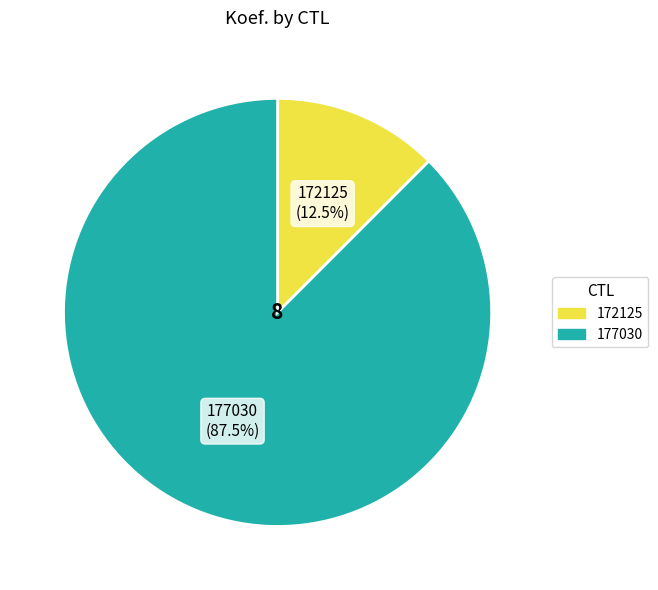

Rank the categories by value from highest to lowest.

177030, 172125